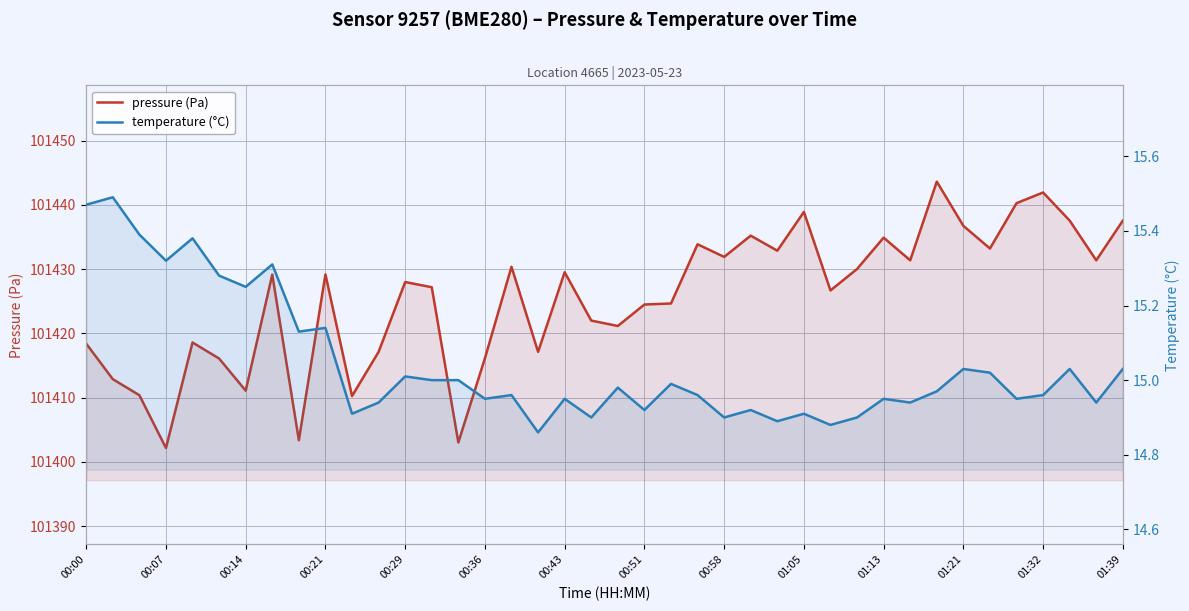

Reading right to left, what are all the values shown in this chart?

pressure (Pa): 101437.6	101431.4	101437.6	101441.9	101440.3	101433.2	101436.8	101443.6	101431.4	101434.9	101430.0	101426.7	101438.9	101432.9	101435.2	101431.9	101433.9	101424.7	101424.5	101421.2	101422.0	101429.5	101417.1	101430.4	101416.1	101403.0	101427.2	101428.0	101417.1	101410.2	101429.2	101403.4	101429.2	101411.1	101416.1	101418.6	101402.2	101410.4	101412.9	101418.4
temperature (°C): 15.0	14.9	15.0	15.0	14.9	15.0	15.0	15.0	14.9	14.9	14.9	14.9	14.9	14.9	14.9	14.9	15.0	15.0	14.9	15.0	14.9	14.9	14.9	15.0	14.9	15.0	15.0	15.0	14.9	14.9	15.1	15.1	15.3	15.2	15.3	15.4	15.3	15.4	15.5	15.5